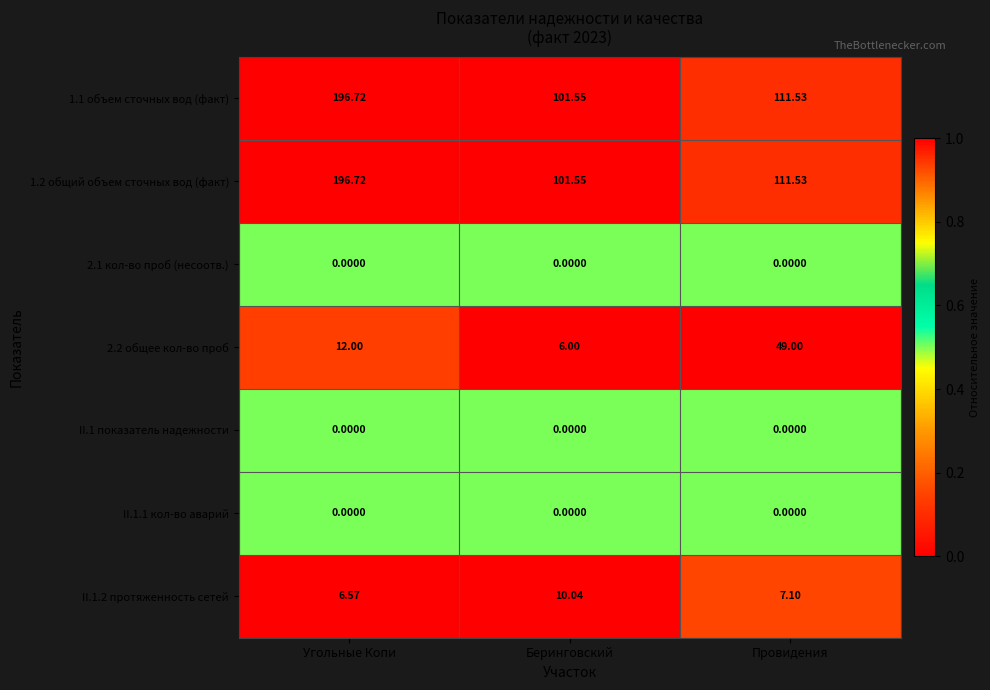

Where is 1.2 общий объем сточных вод (факт) nearest to the value 149?

Провидения